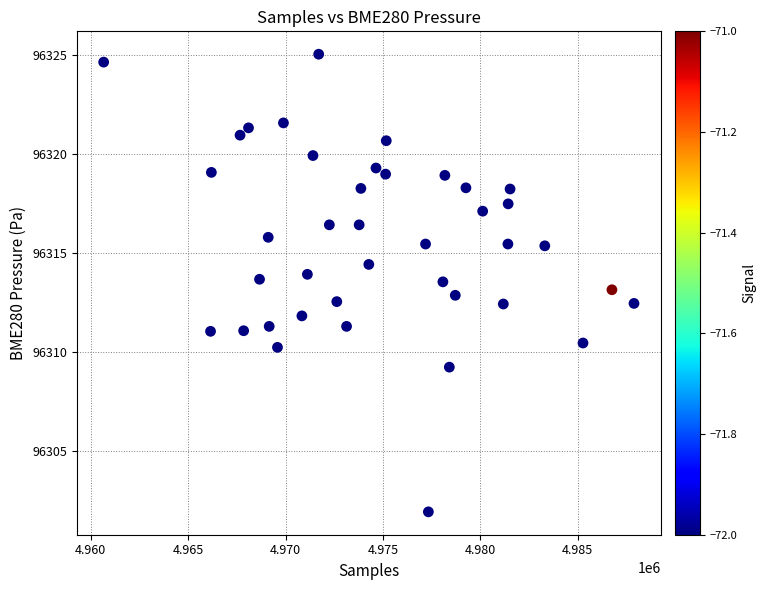

What is the range of Y values (max minus min)?

23.1